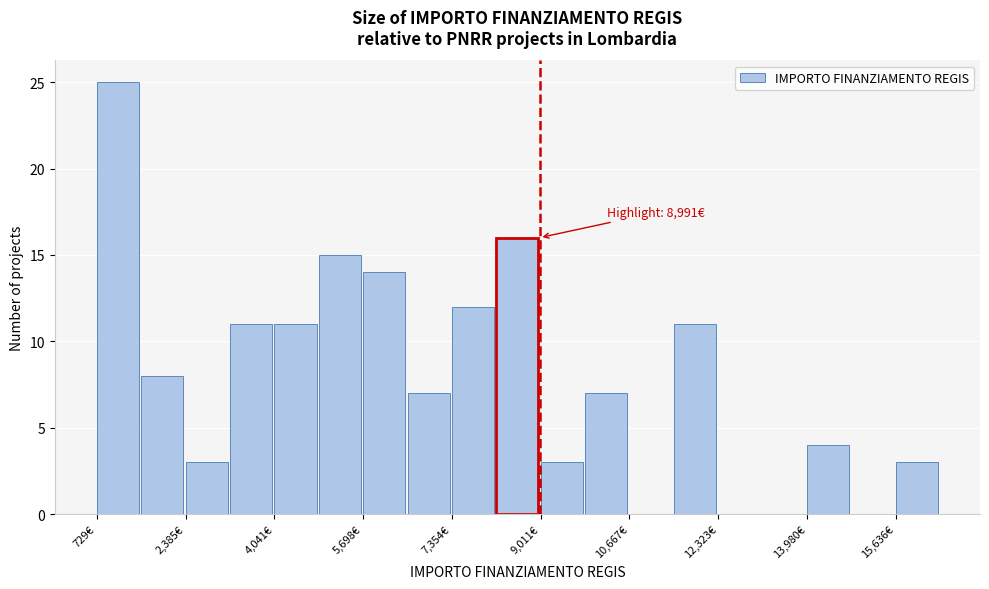

Over which range of the x-axis is the bar tallest?

800 to 1600